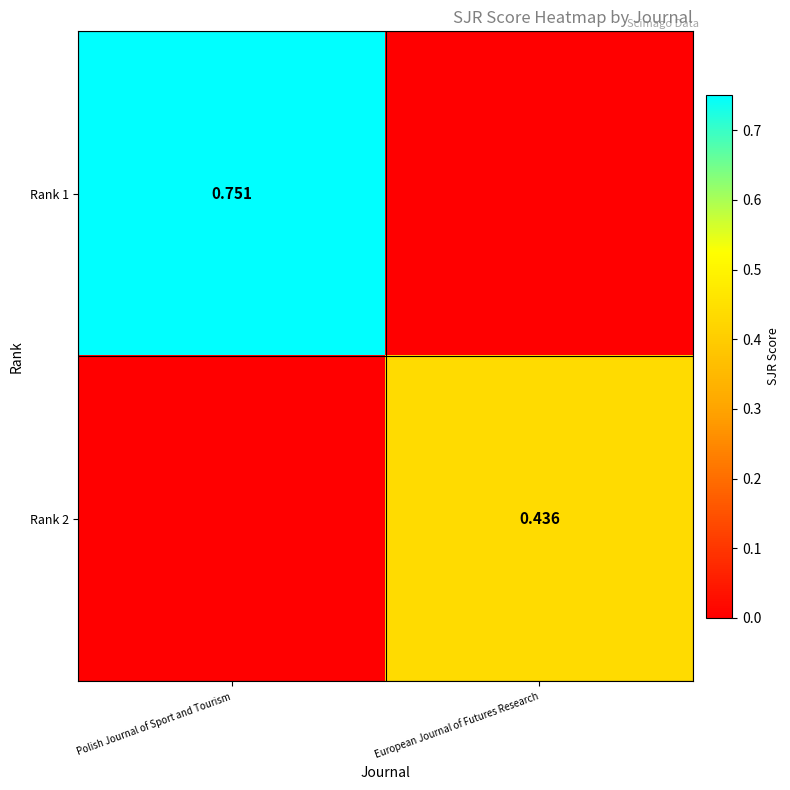

How many data points does each series have?

2